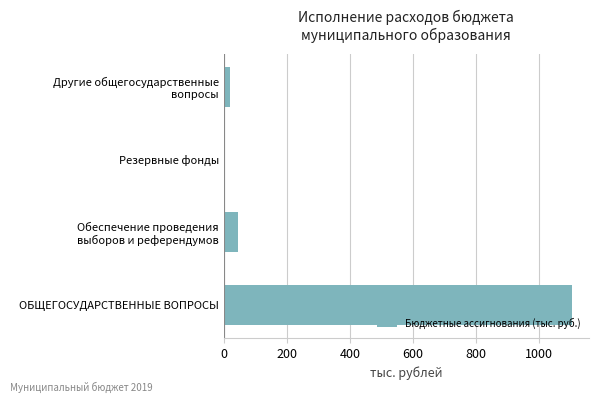

The chart shows a value of 1891.6 at ОБЩЕГОСУДАРСТВЕННЫЕ ВОПРОСЫ. True or false?

False